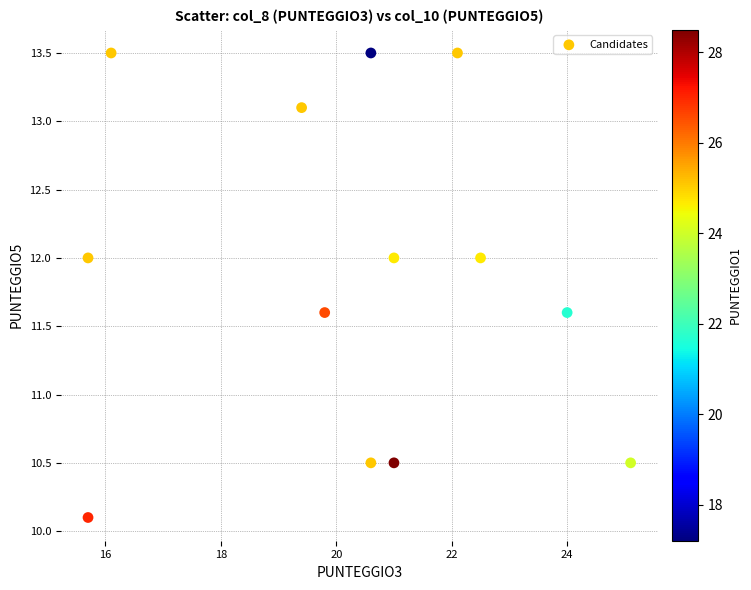

What is the range of X values (max minus min)?

9.4